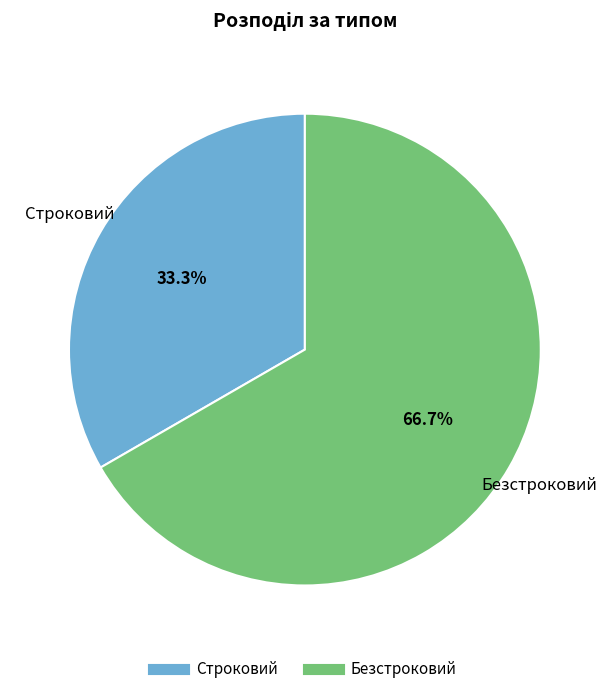

Is there a majority slice in this chart?

Yes